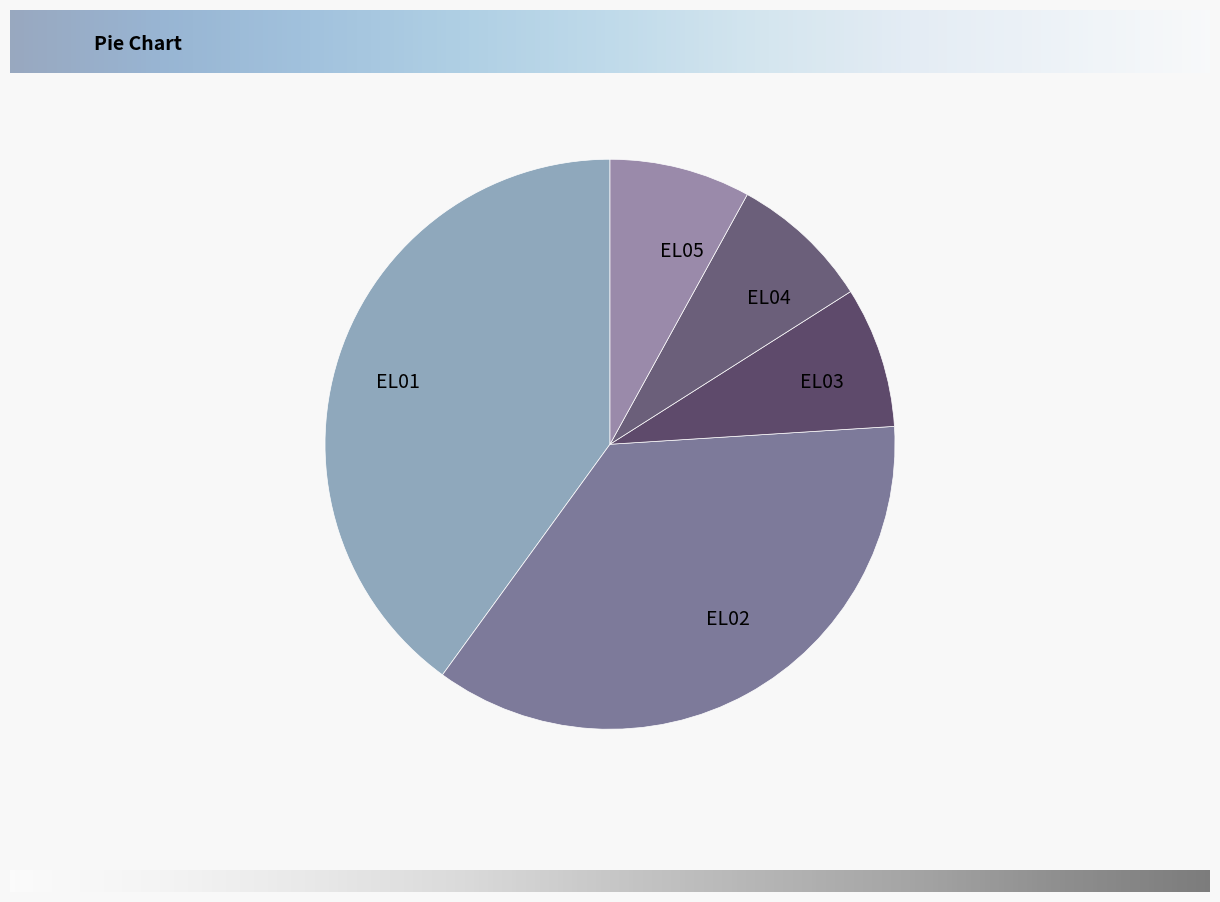

The EL05 slice represents 20% of the pie. True or false?

False